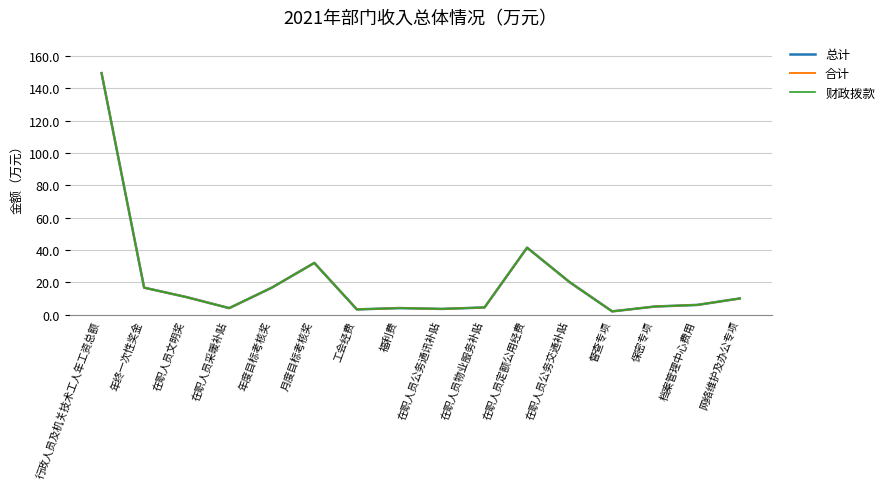

What is the minimum value for 财政拨款?

2.0